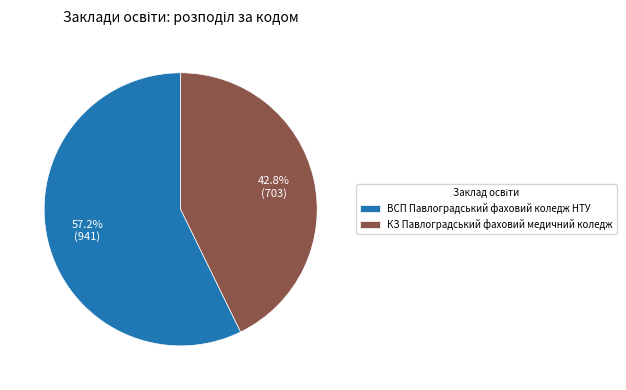

To the nearest percent, what is the combined percentage of КЗ Павлоградський фаховий медичний коледж and ВСП Павлоградський фаховий коледж НТУ?

100%